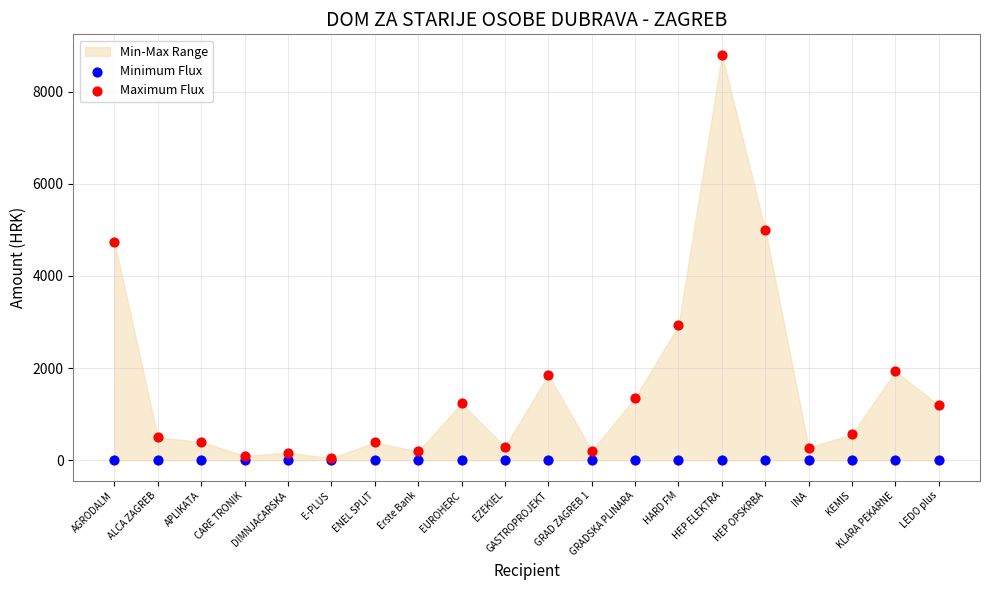

In the Maximum Flux series, what Y value is closest to 4423?

4734.2